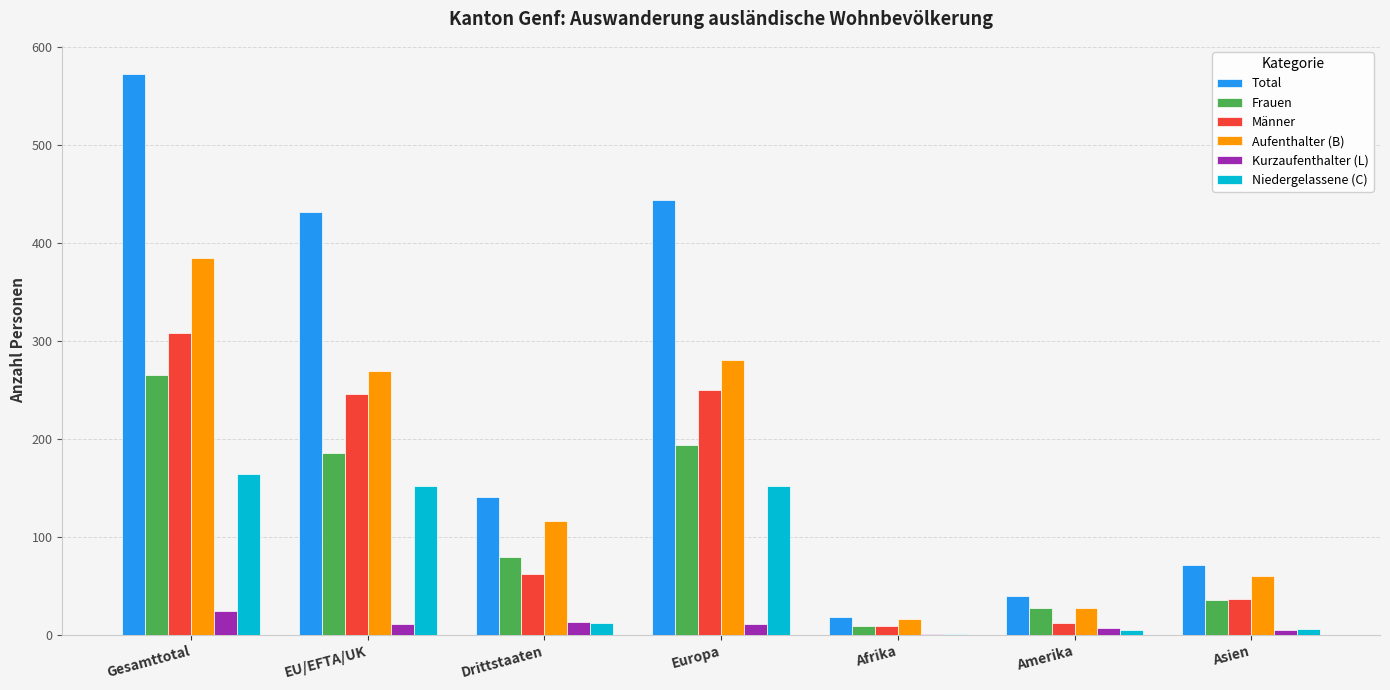

The value of Kurzaufenthalter (L) at Asien is 5. True or false?

True